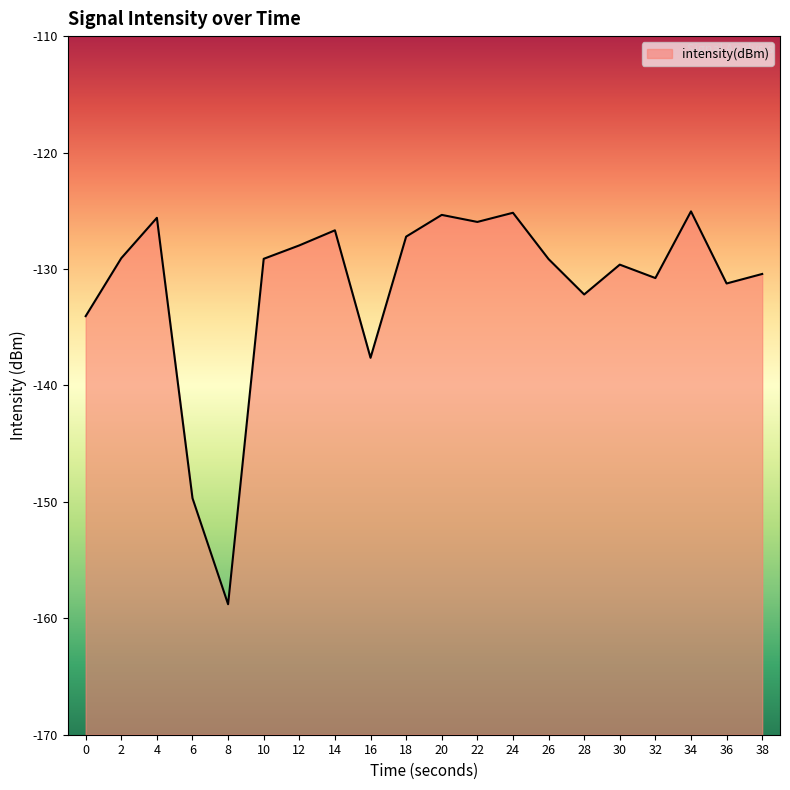

Which has a higher value, 26 or 0?

26